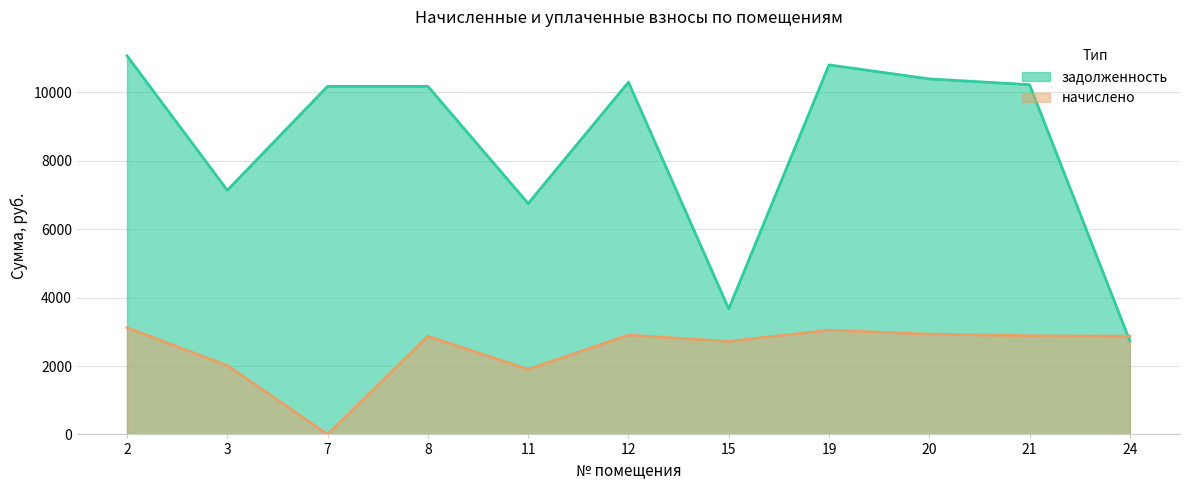

What is the value of the задолженность point at the 8th from the left?

10805.8